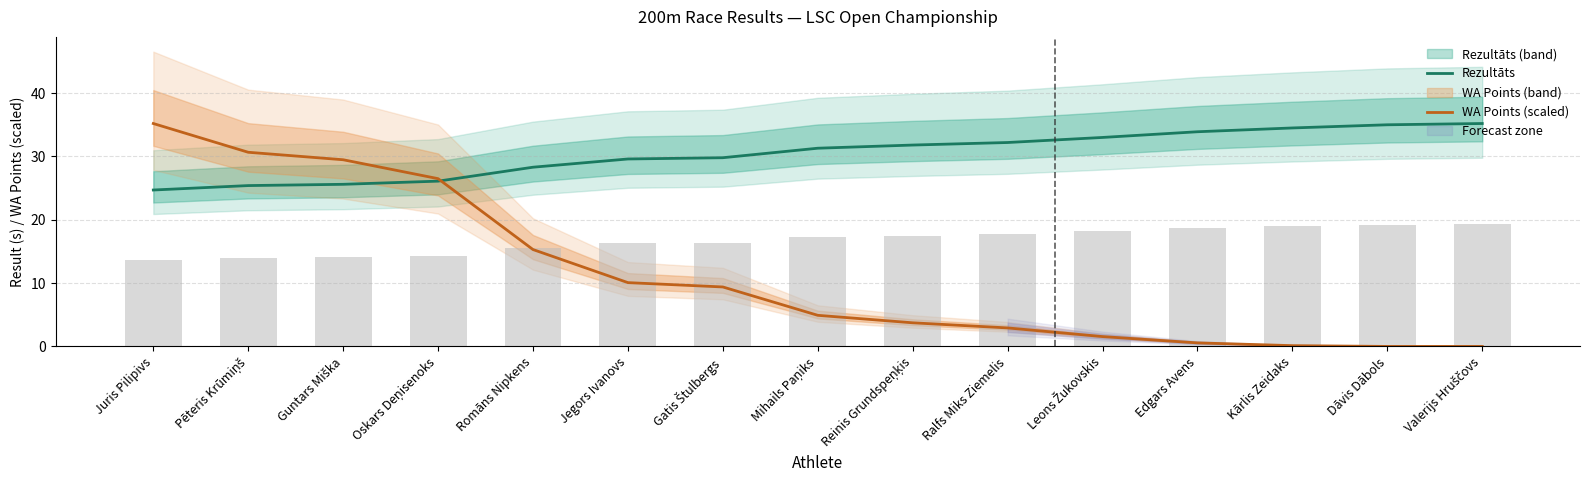

The value of WA Points (scaled) at Dāvis Dābols is -17.0. True or false?

False